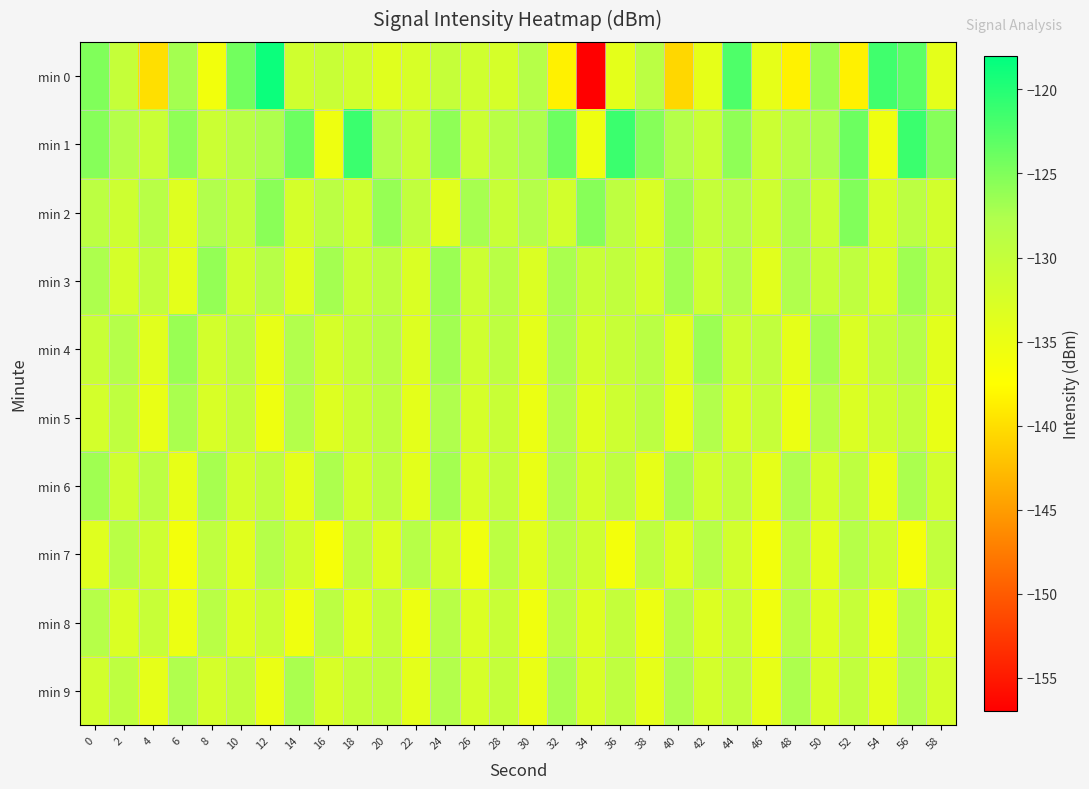

Between 10 and 12, which is larger?

12